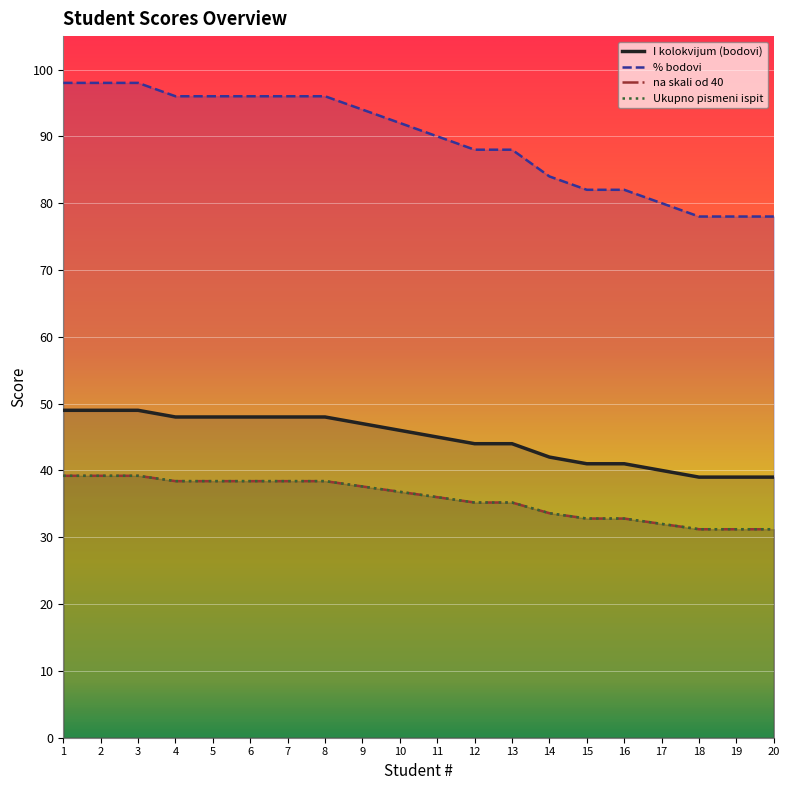

How many data points in na skali od 40 are above 36?

10